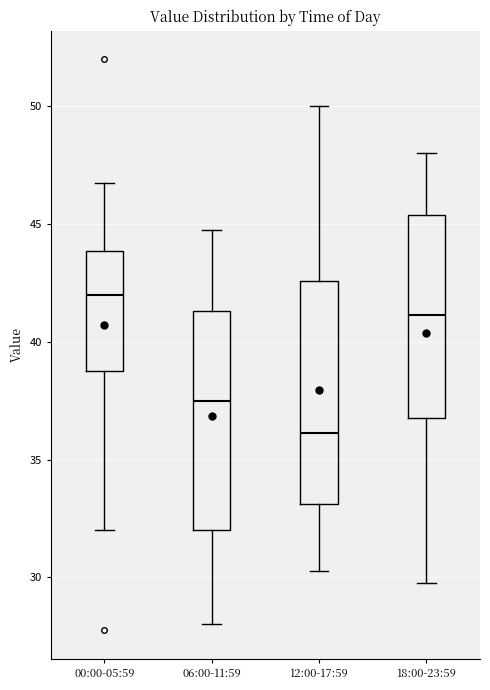

Reading left to right, read every box against the y-axis: the position of its median line, the range the box covers, and the ends of its whiskers. The values are not printed on the chart, so give them approximately, as read against the axis.

00:00-05:59: median 42.0, box 39.0 to 44.0, whiskers 32.0 to 47.0
06:00-11:59: median 37.5, box 32.0 to 41.5, whiskers 28.0 to 45.0
12:00-17:59: median 36.0, box 33.0 to 42.5, whiskers 30.5 to 50.0
18:00-23:59: median 41.0, box 37.0 to 45.5, whiskers 30.0 to 48.0